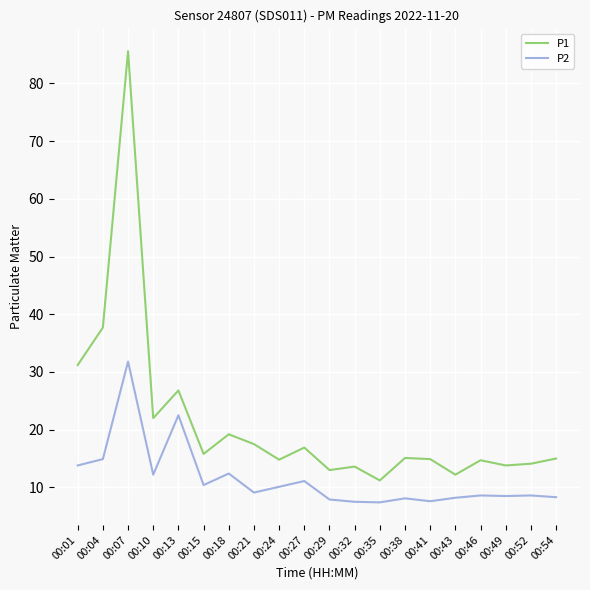

True or false: P2 has a value of 8.6 at 00:46.

True